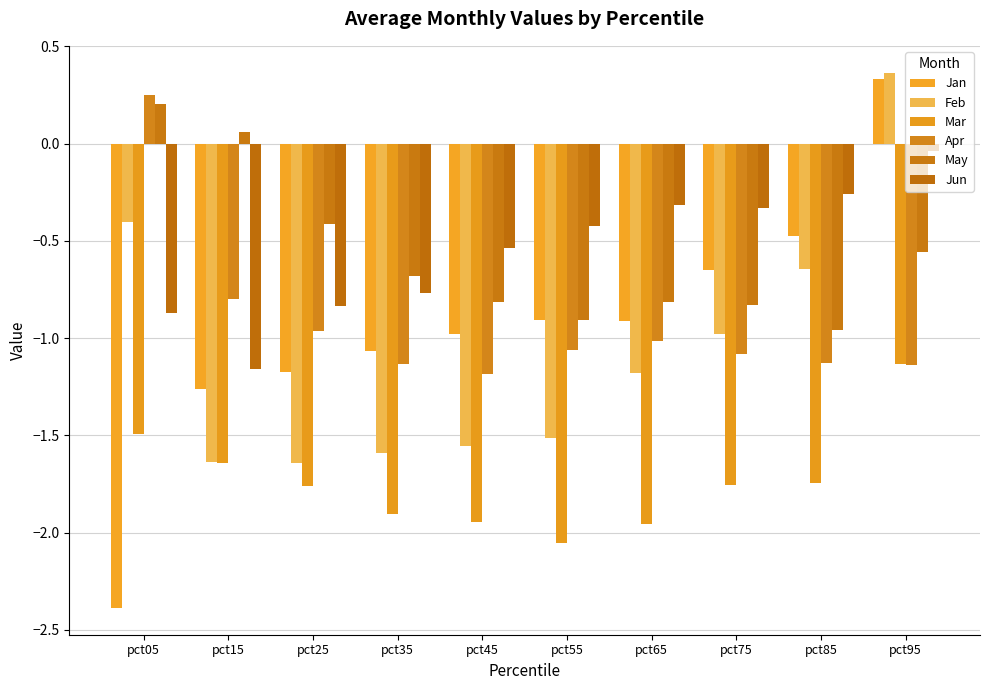

Which series changed the most between pct05 and pct35?

Apr